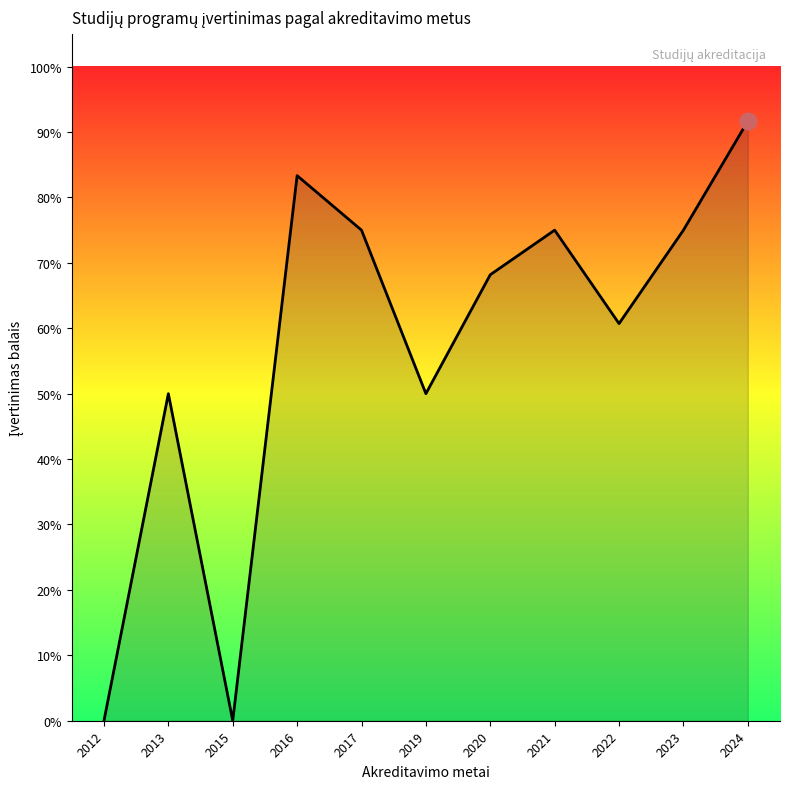

Does the chart display data point markers on the line(s)?

No